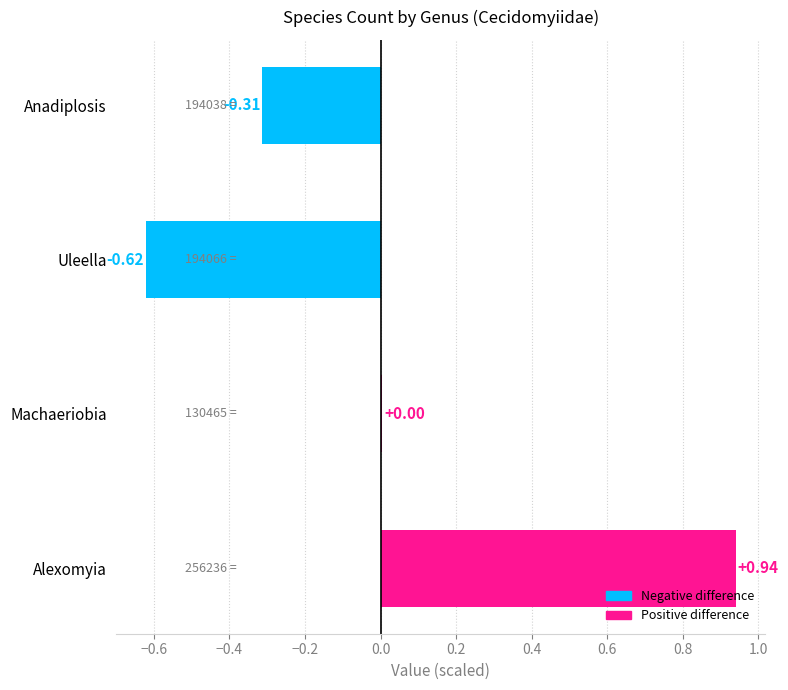

Are the bars grouped side by side (vs. stacked)?

No